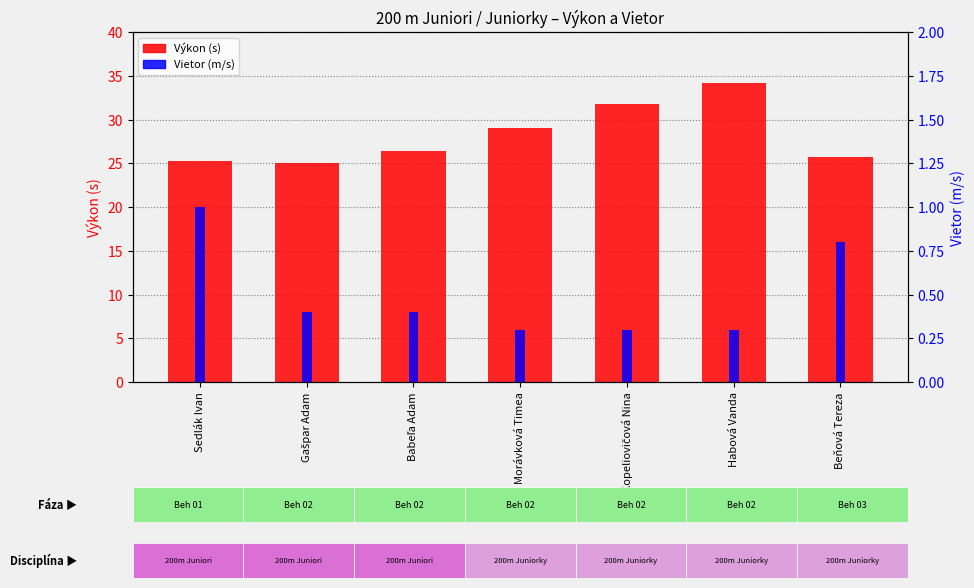

What is the total value across all series at Babeľa Adam?

26.8